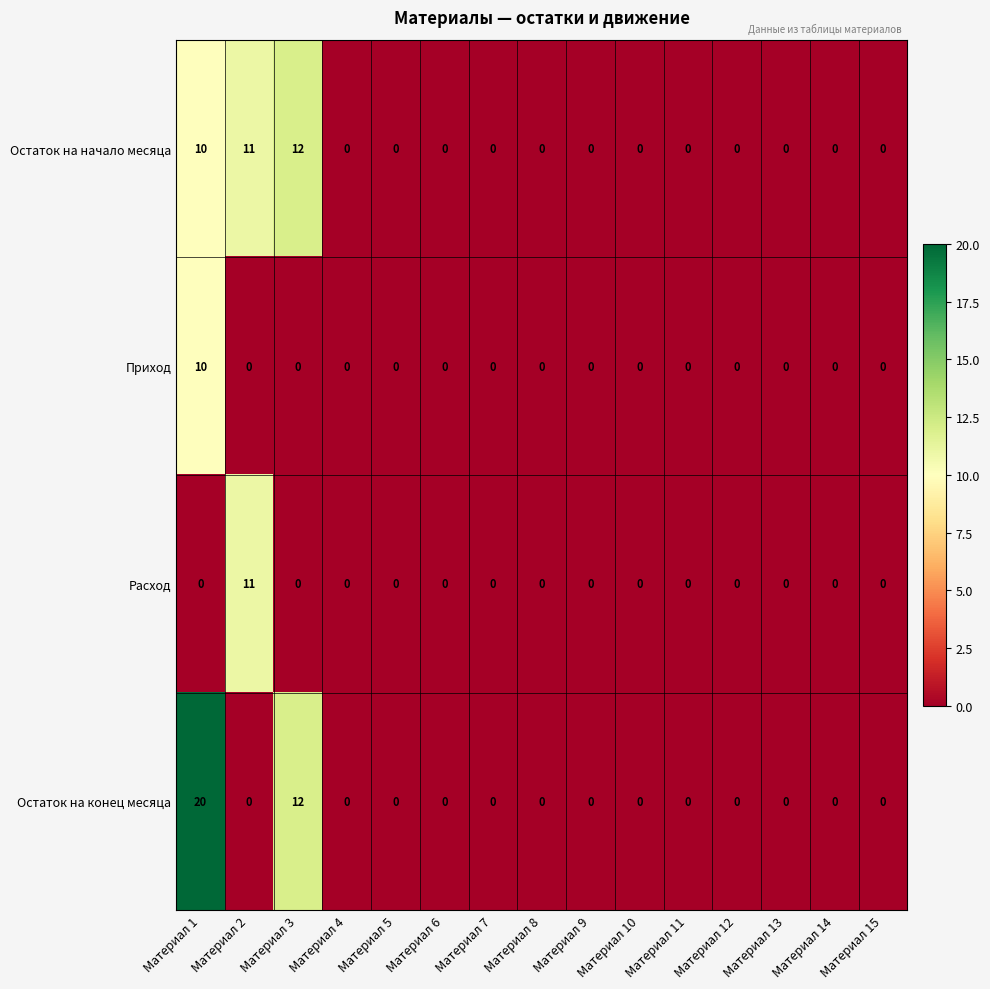

At which category is the sum across all series the highest?

Материал 1